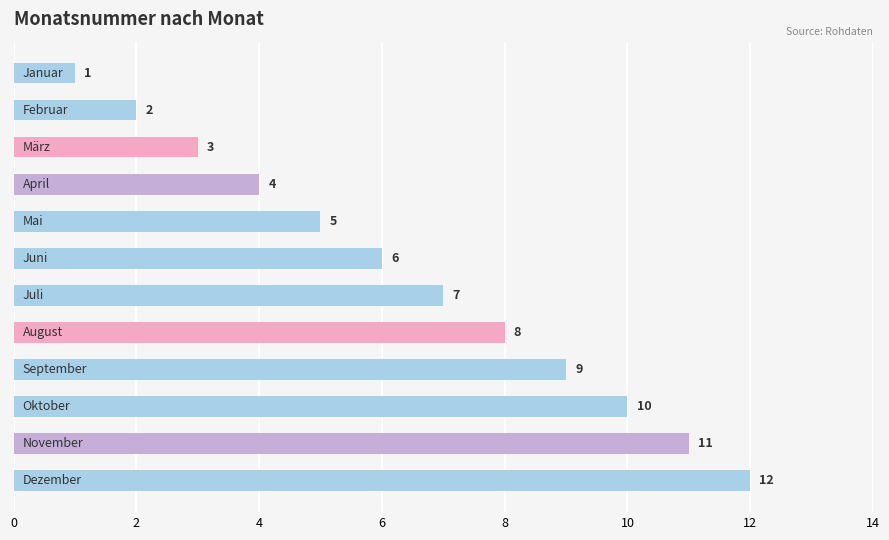

How many bars are there in total?

12